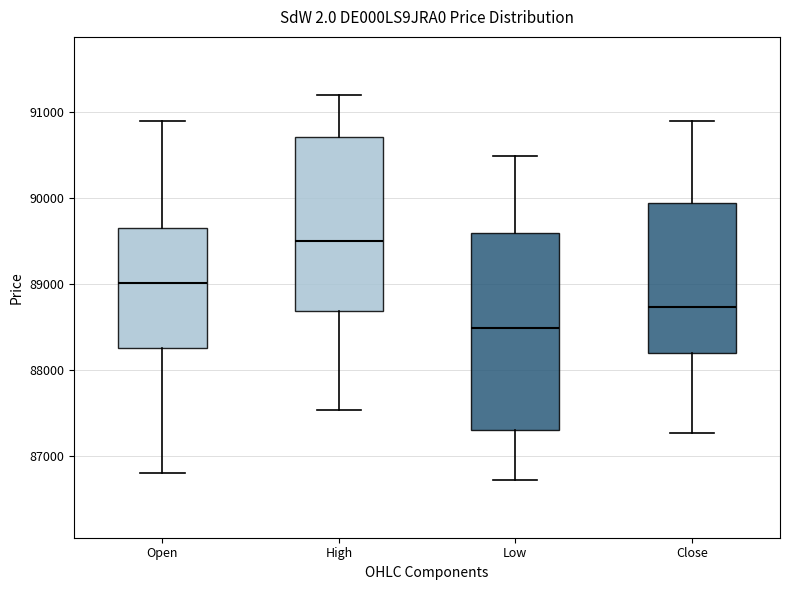

Which box is the tallest, from its lower edge to its upper edge?

Low